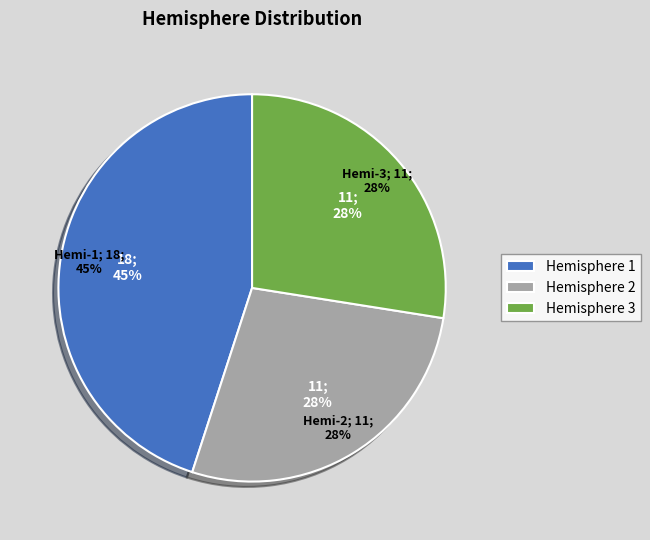

To the nearest percent, what is the average slice percentage?

33%